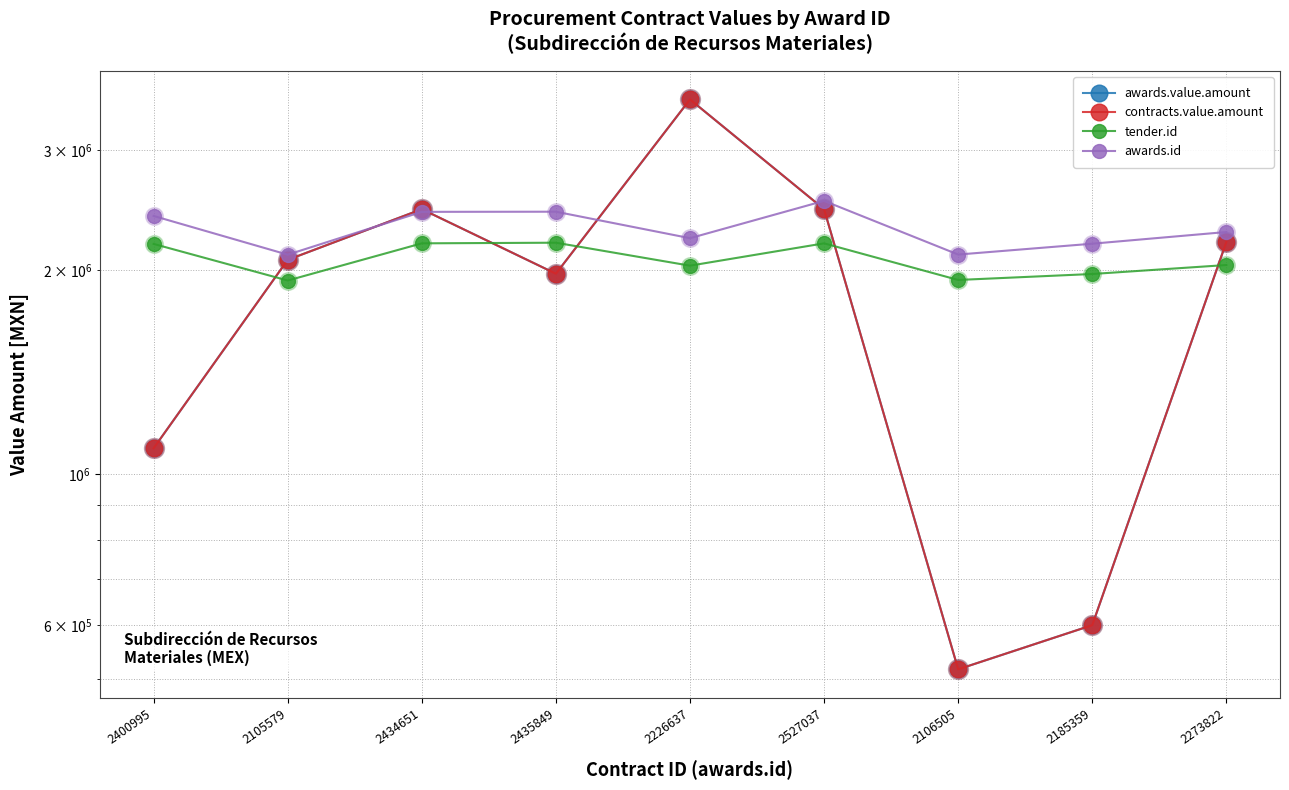

At which category is the sum across all series the highest?

2226637